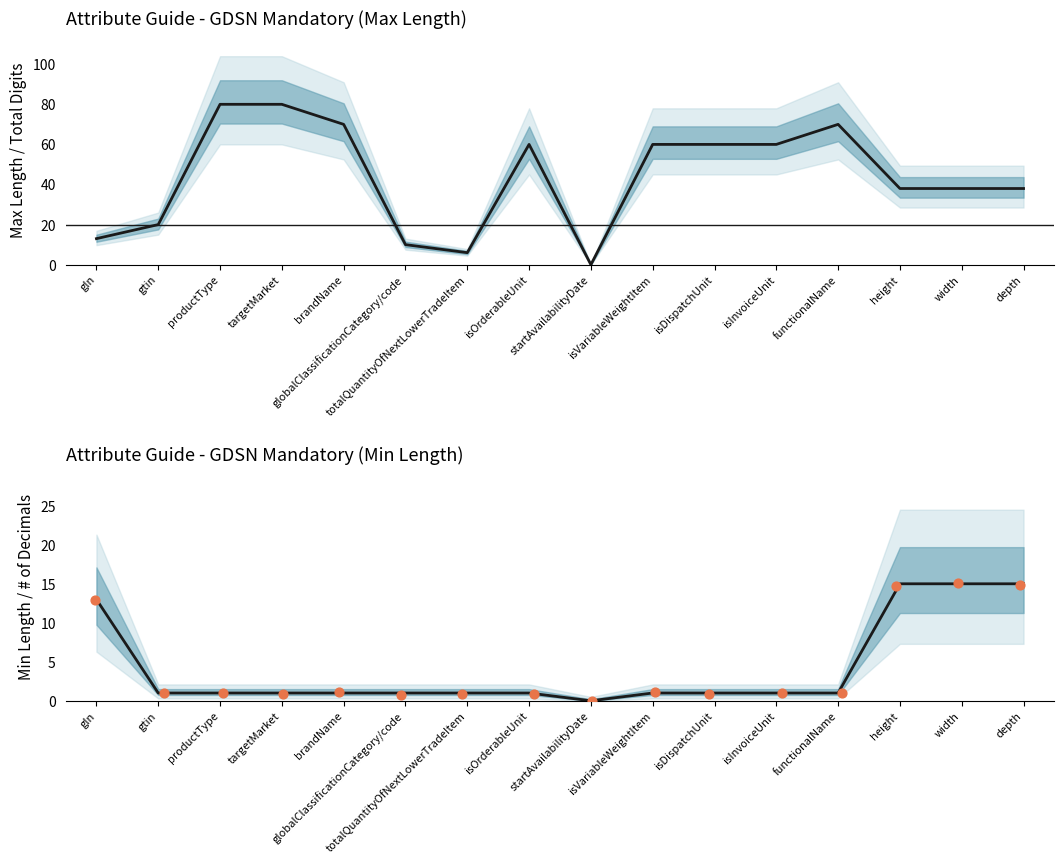

Which series has the largest total across all categories?

Max Length